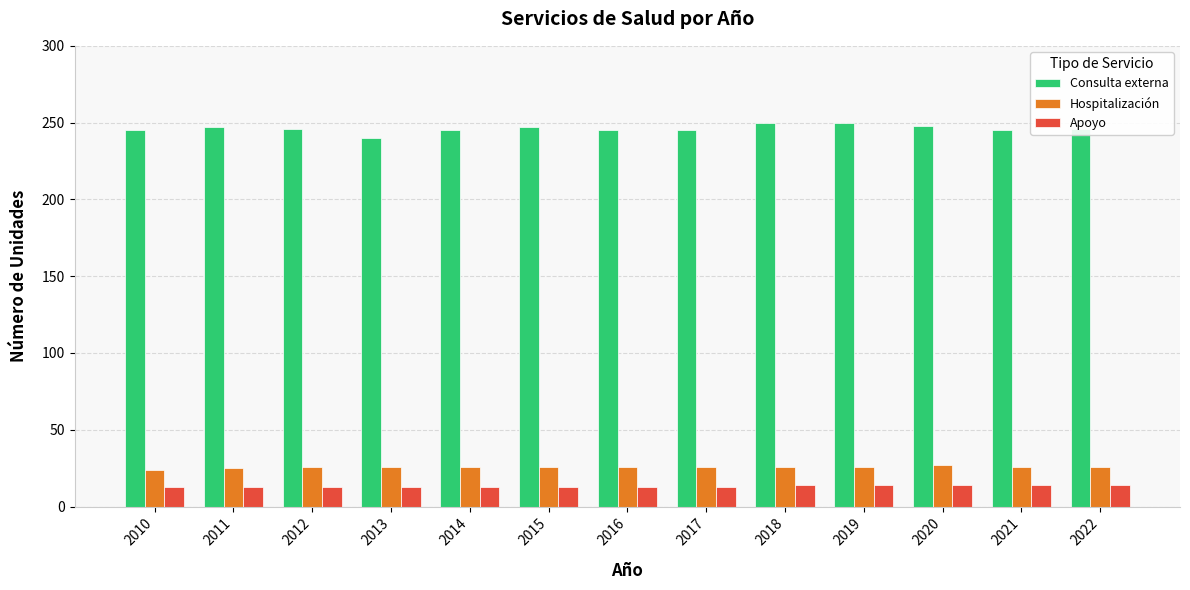

What is the lowest value of the Consulta externa series?

240